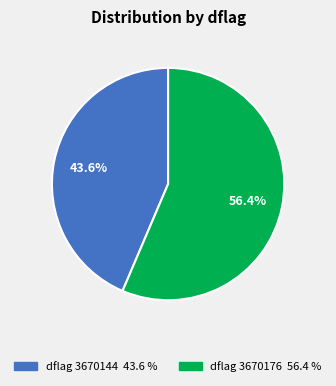

Is there any slice that represents more than half of the pie?

Yes